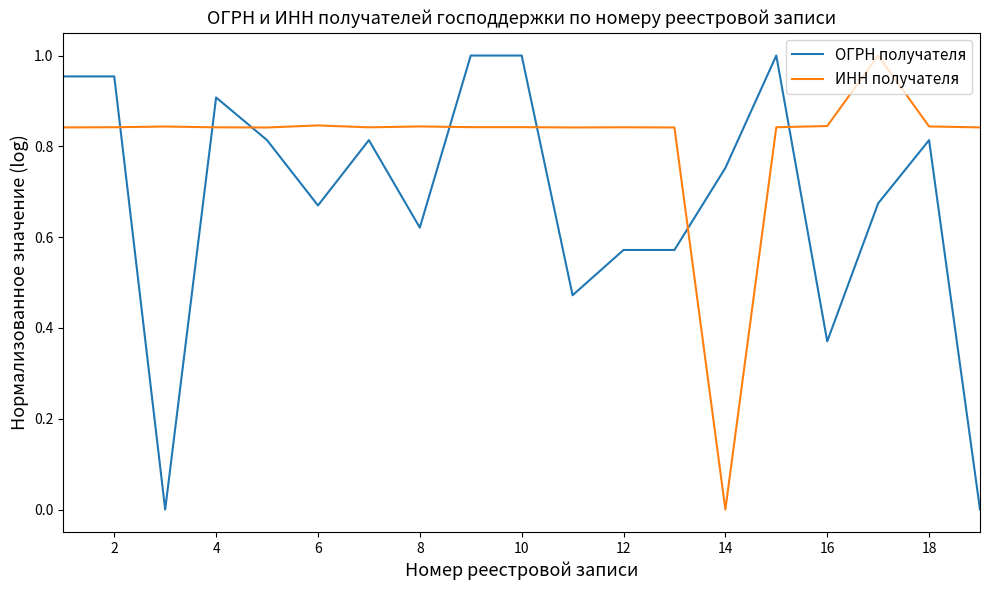

True or false: ОГРН получателя and ИНН получателя intersect in this chart.

True